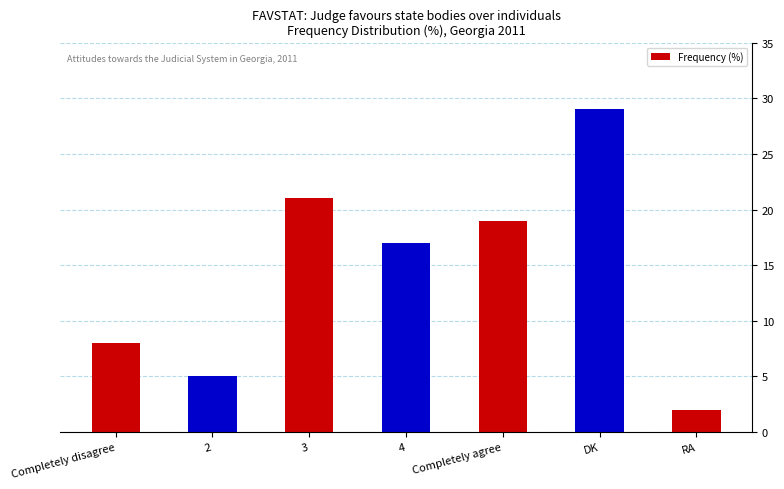

What is the minimum value shown in the chart?

2